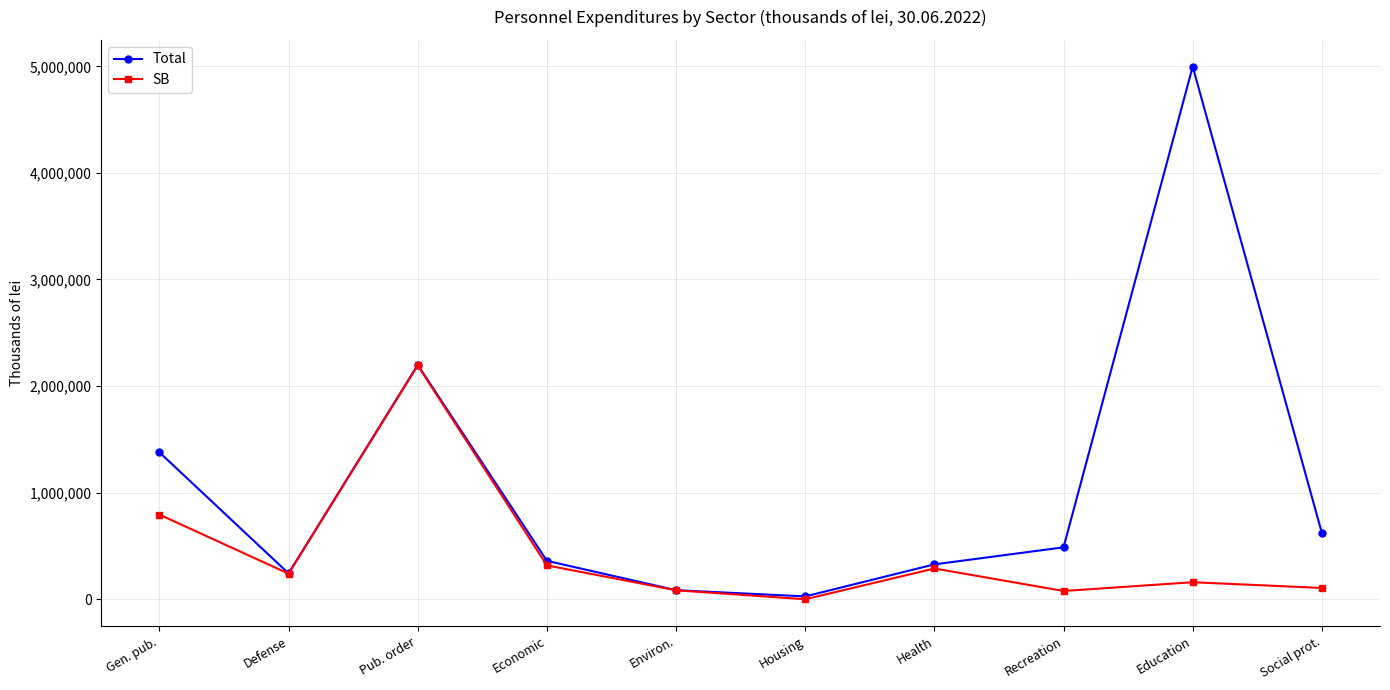

Which series has the largest total across all categories?

Total